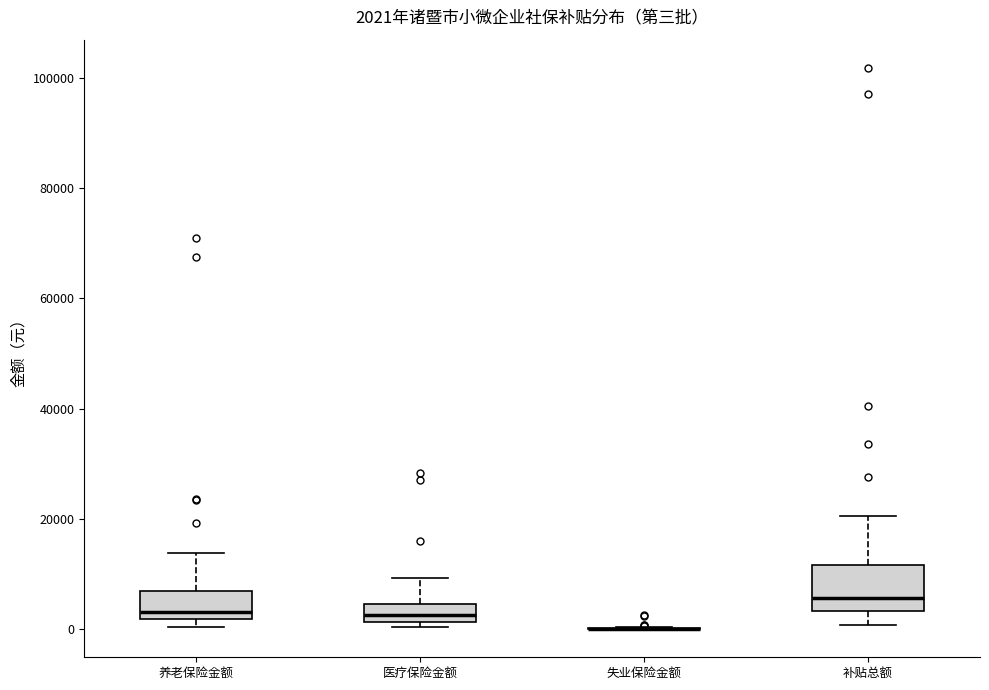

Which box is the tallest, from its lower edge to its upper edge?

补贴总额